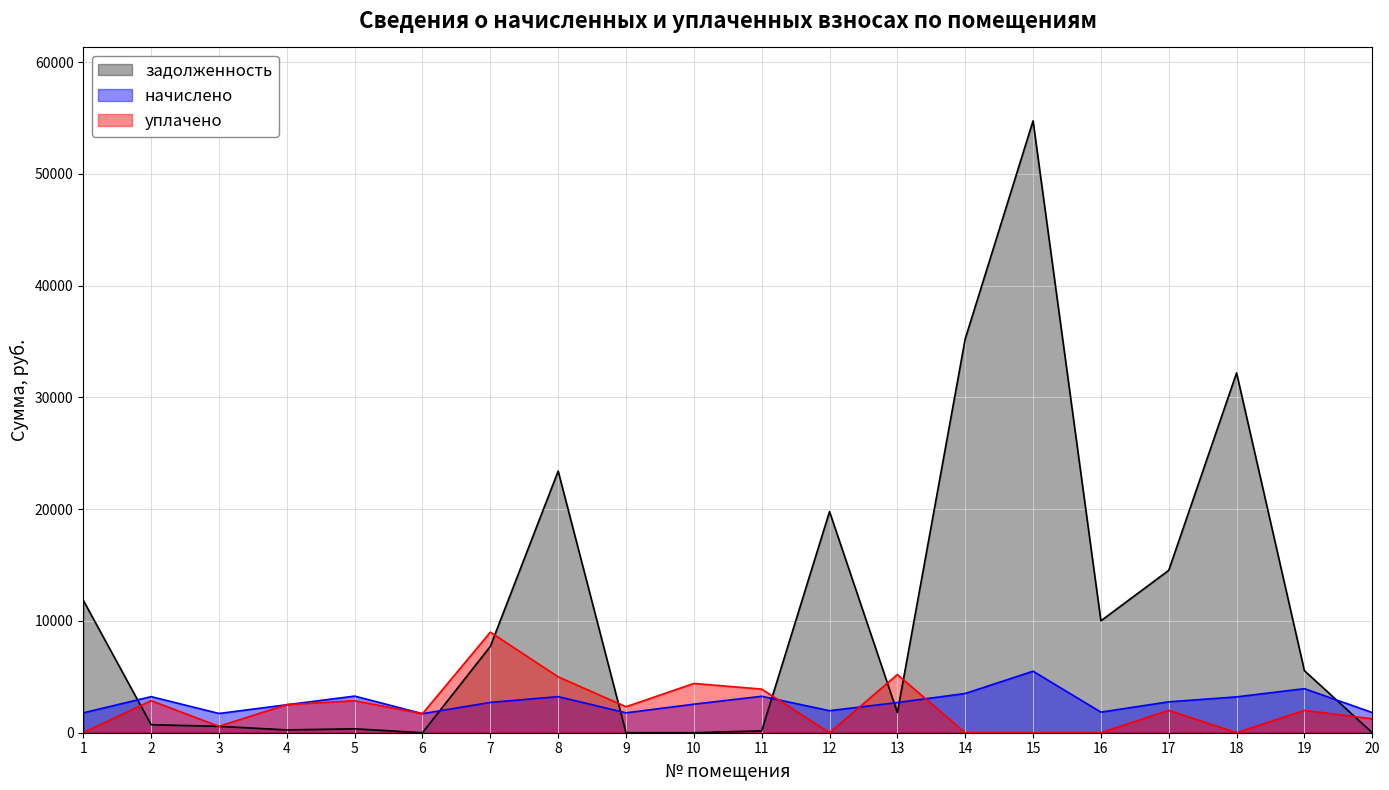

Between which two adjacent categories do задолженность and уплачено first intersect?

1 and 2